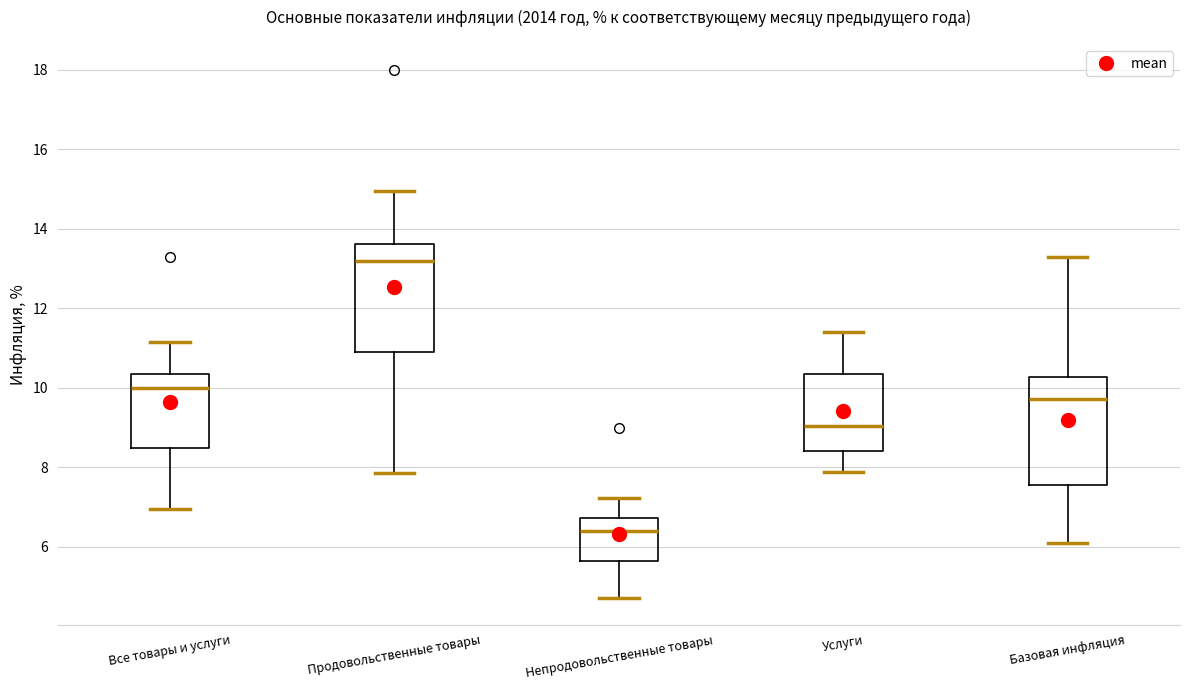

Which box has the lowest median line?

Непродовольственные товары